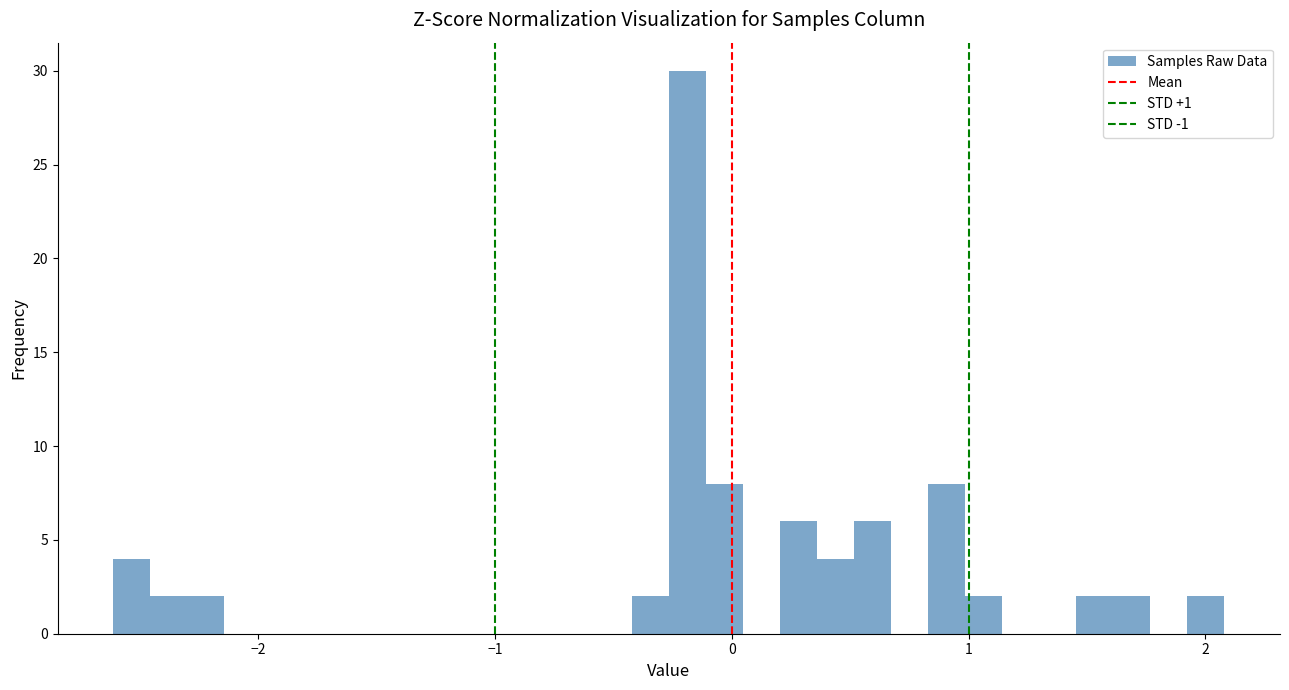

Read against the x-axis, roughly where is the centre of the tallest bar?

-0.2